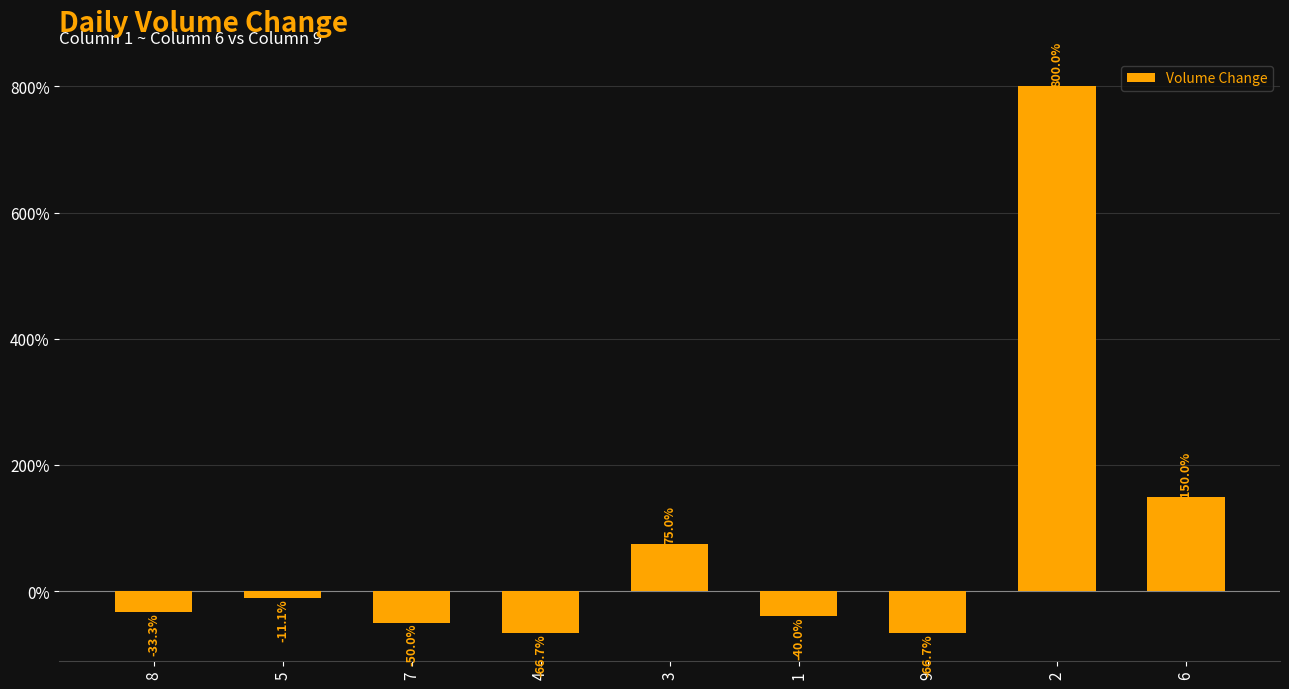

True or false: the data shows 75.0 at 3.

True